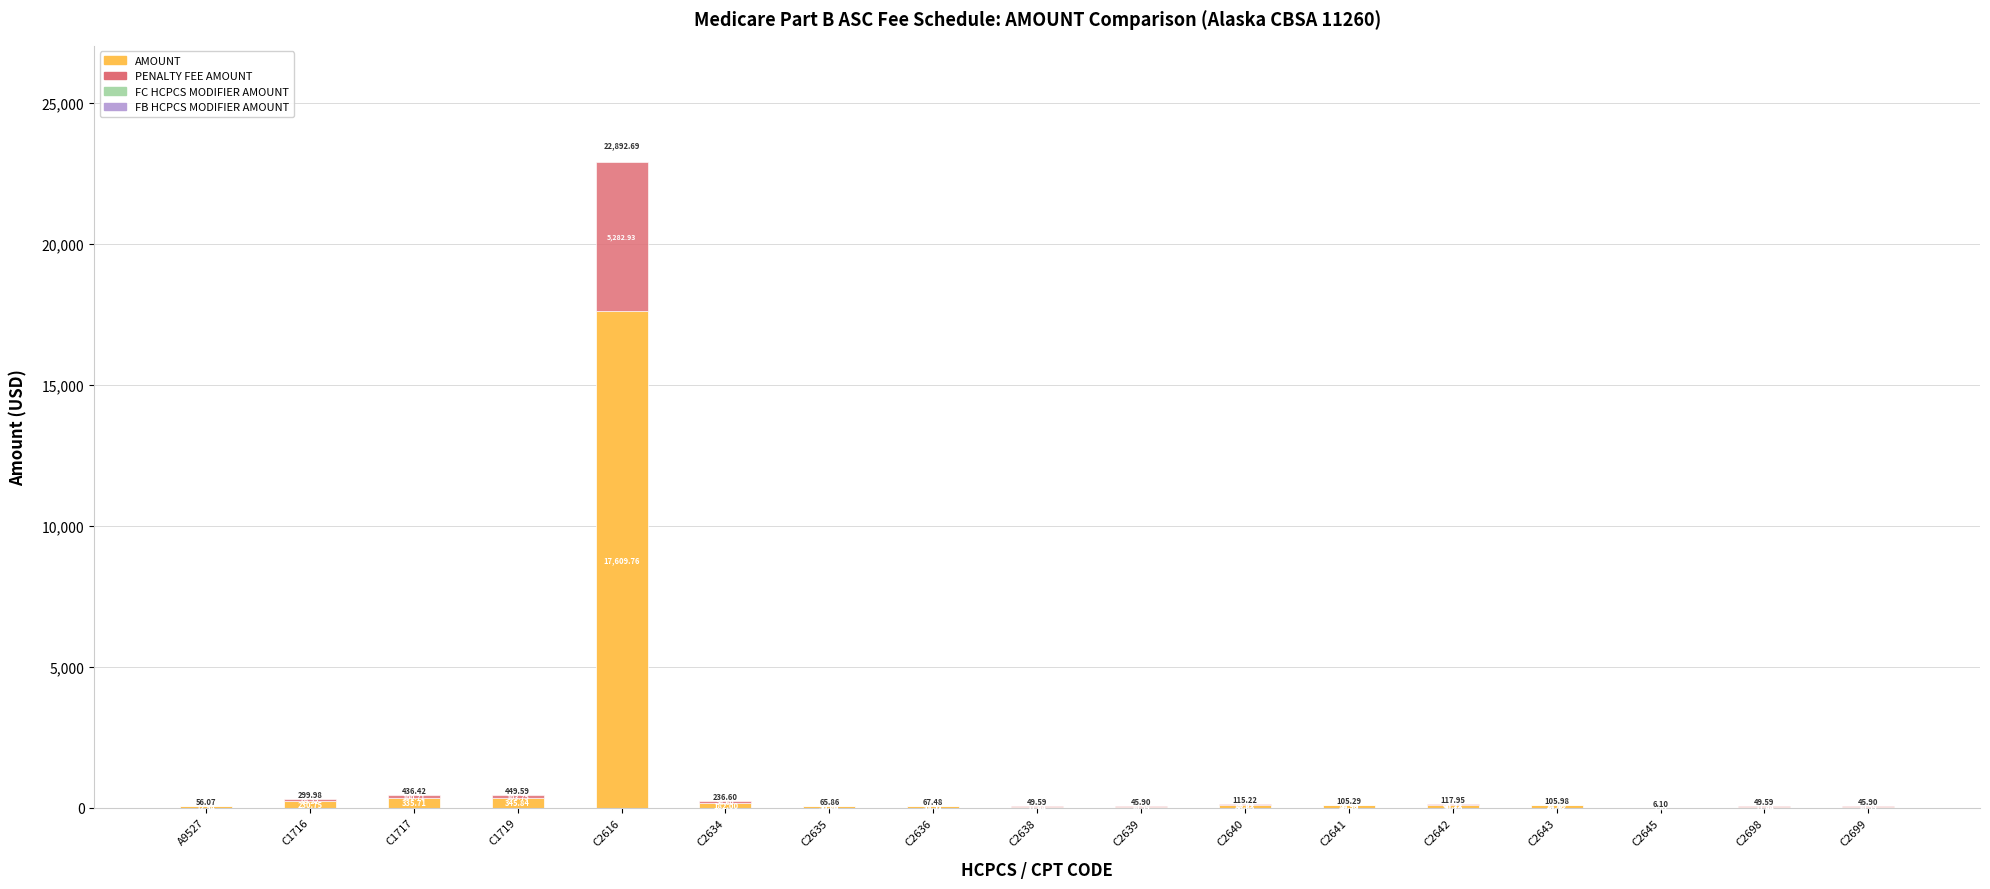

What is the total value across all series at C2638?

49.6